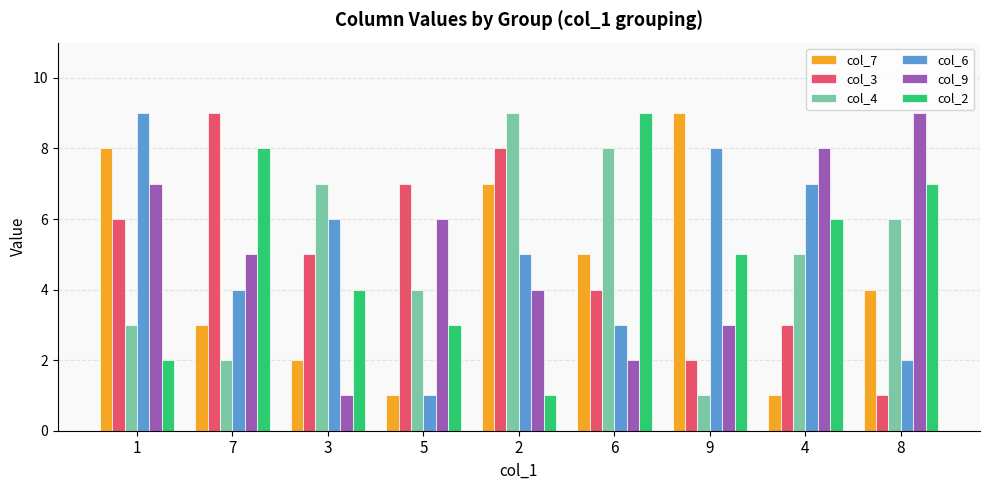

Count the col_6 values in the range 3 to 7.

5